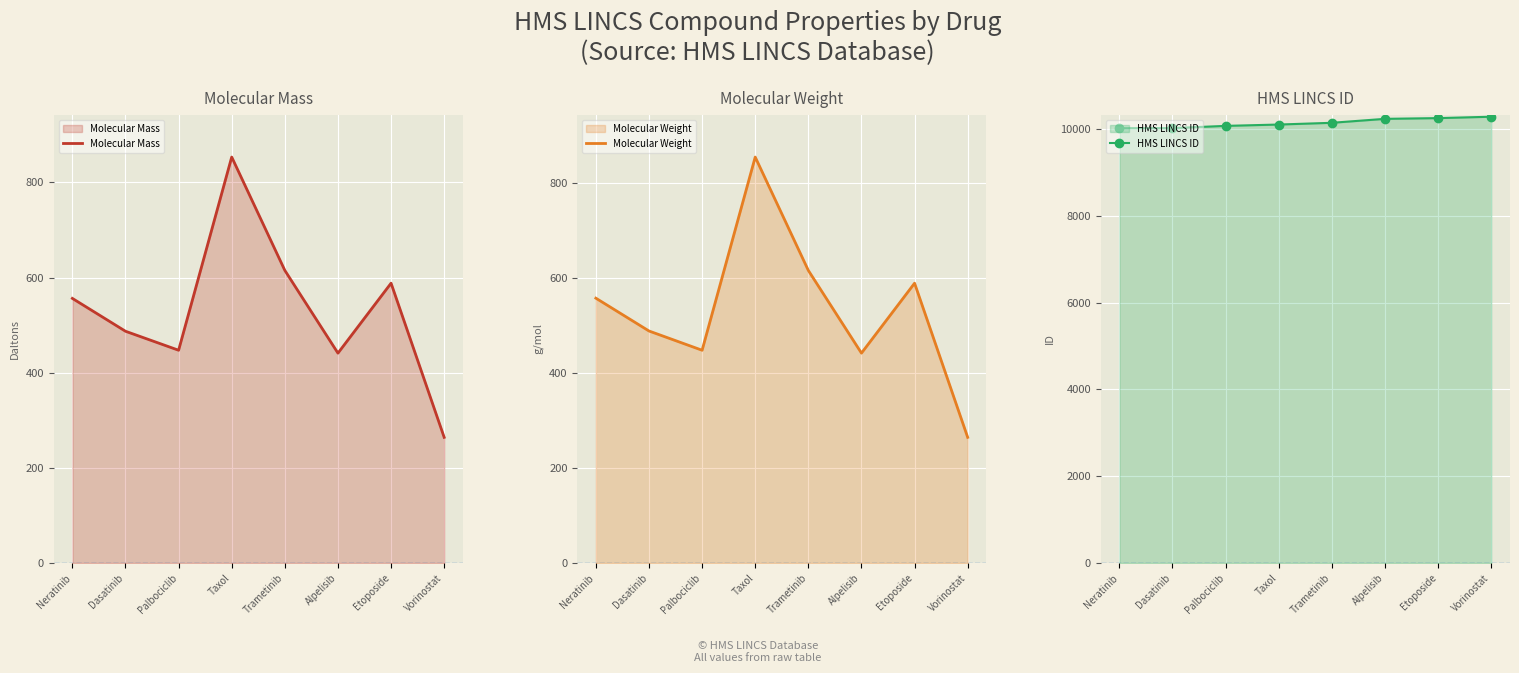

What is the value of the Molecular Weight point at the 4th from the left?

853.9